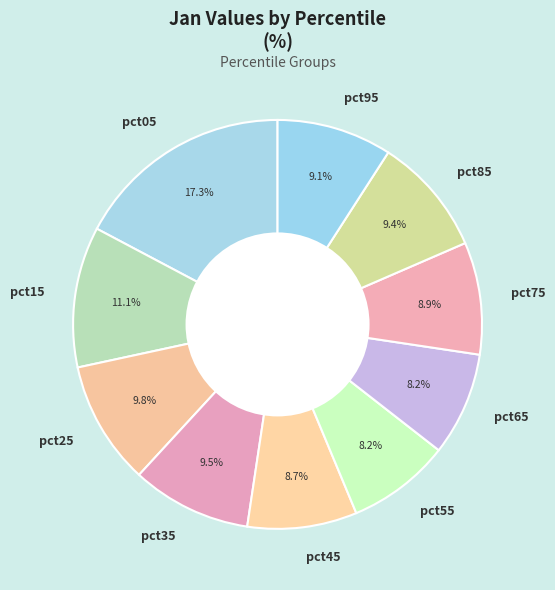

Between pct35 and pct45, which is larger?

pct35